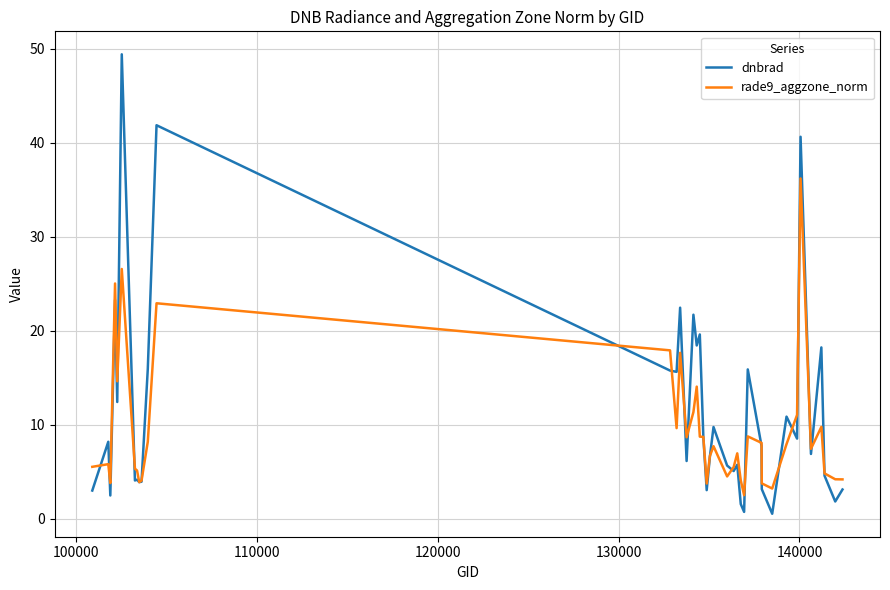

Which series ends up on top after the final intersection of rade9_aggzone_norm and dnbrad?

rade9_aggzone_norm